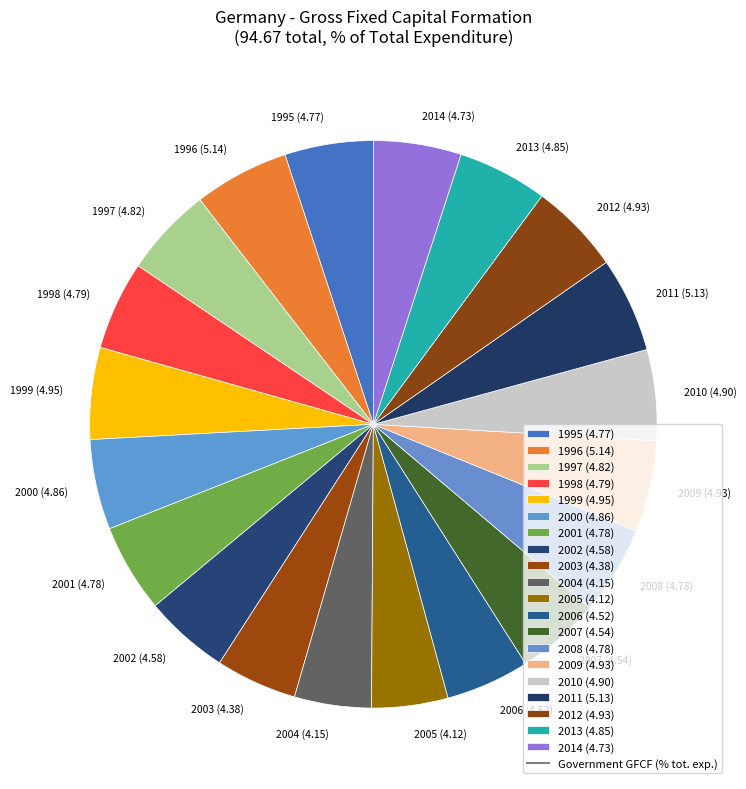

Approximately how many times larger is the value at 2011 (5.13) compared to 1995 (4.77)?

1.1